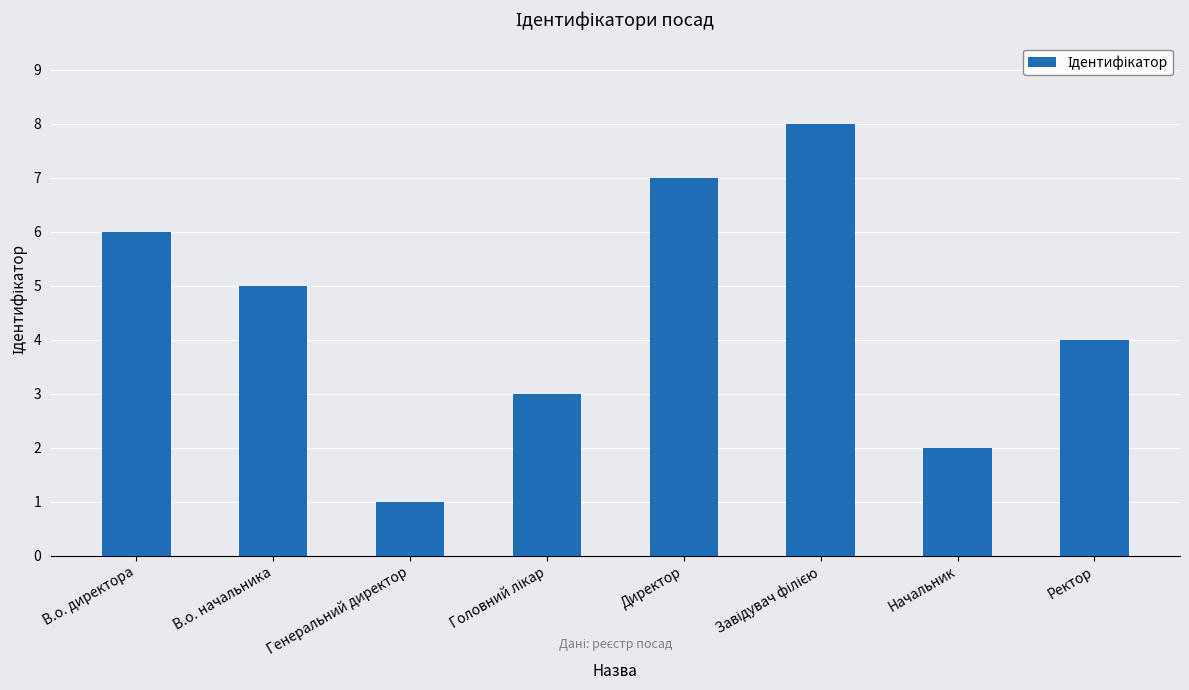

Reading left to right, extract all data points from this chart.

6	5	1	3	7	8	2	4